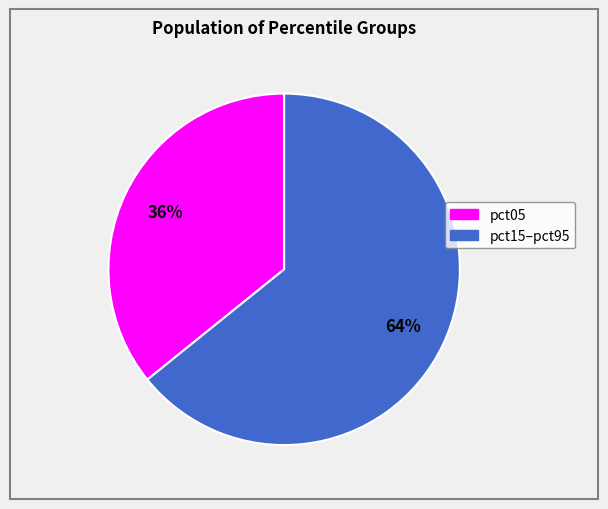

Is there any slice that represents more than half of the pie?

Yes